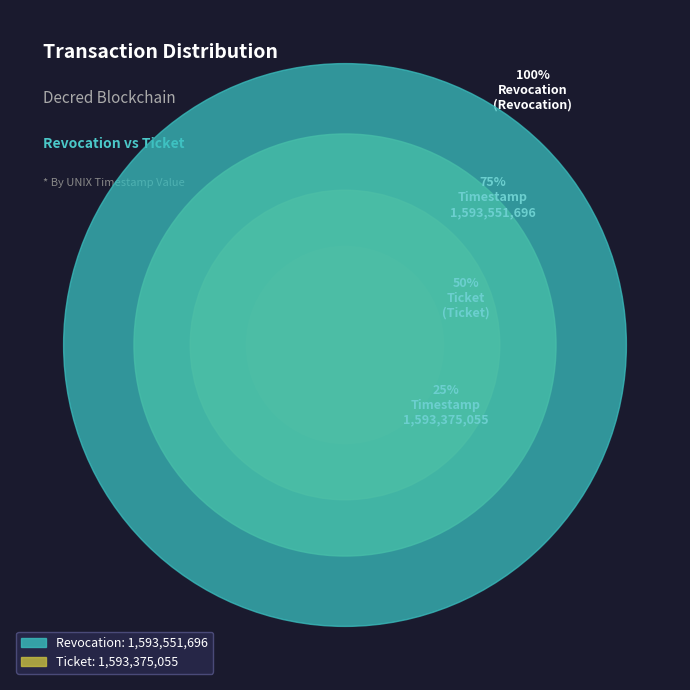

Is it true that Ticket is 38% of the pie?

False